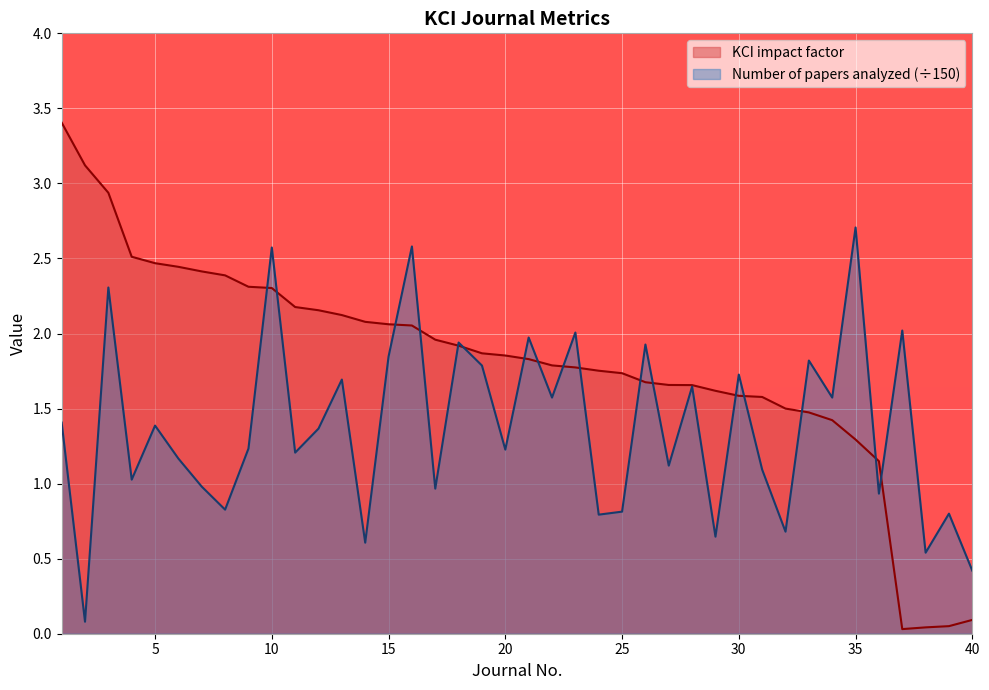

Where does the KCI impact factor series first go above 1?

1